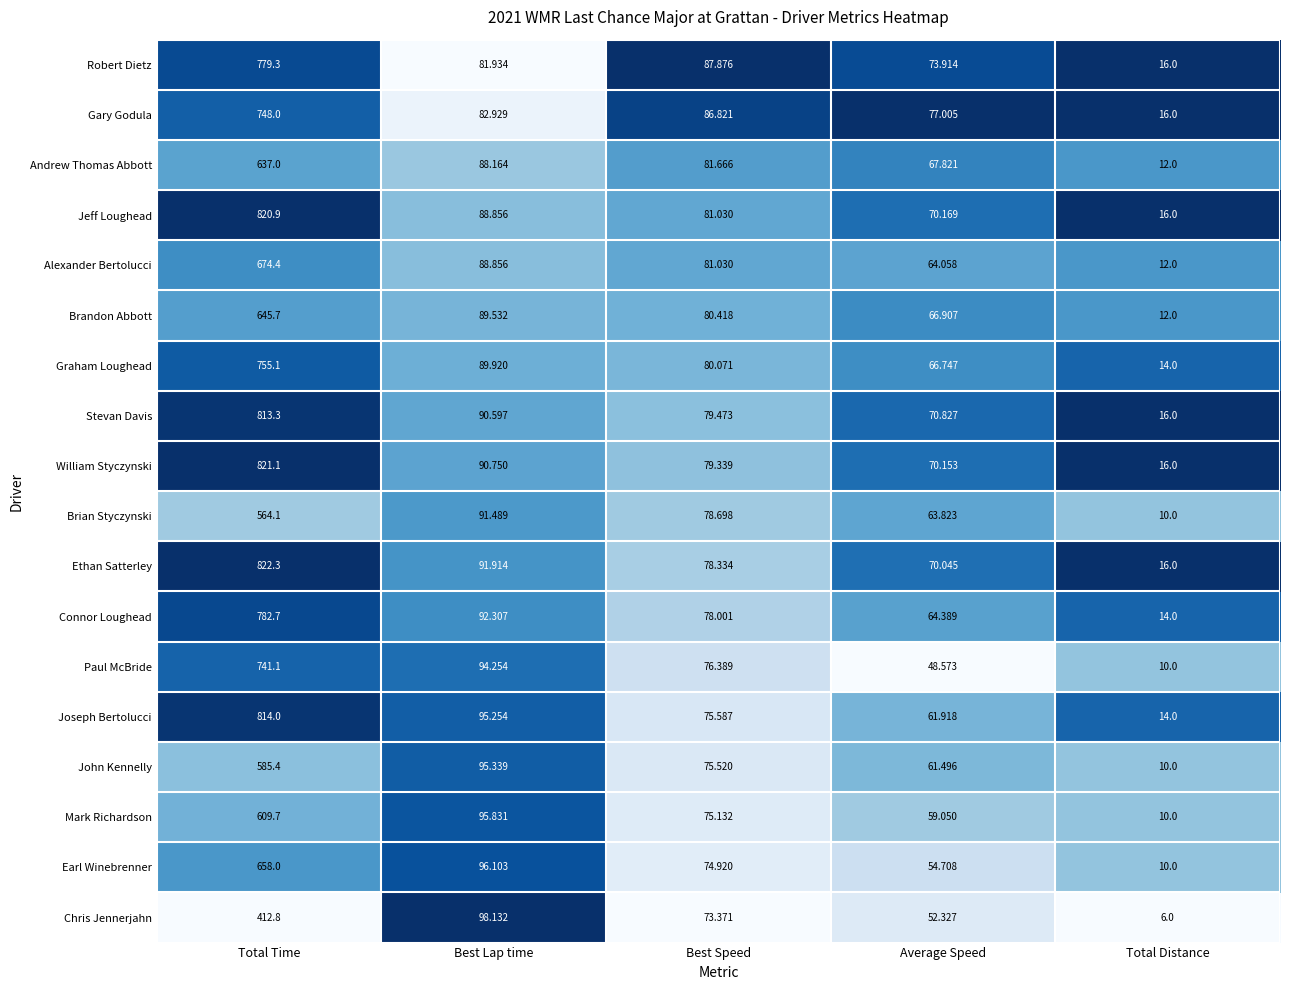

Rank the series at Total Time from lowest to highest value.

Chris Jennerjahn, Brian Styczynski, John Kennelly, Mark Richardson, Andrew Thomas Abbott, Brandon Abbott, Earl Winebrenner, Alexander Bertolucci, Paul McBride, Gary Godula, Graham Loughead, Robert Dietz, Connor Loughead, Stevan Davis, Joseph Bertolucci, Jeff Loughead, William Styczynski, Ethan Satterley